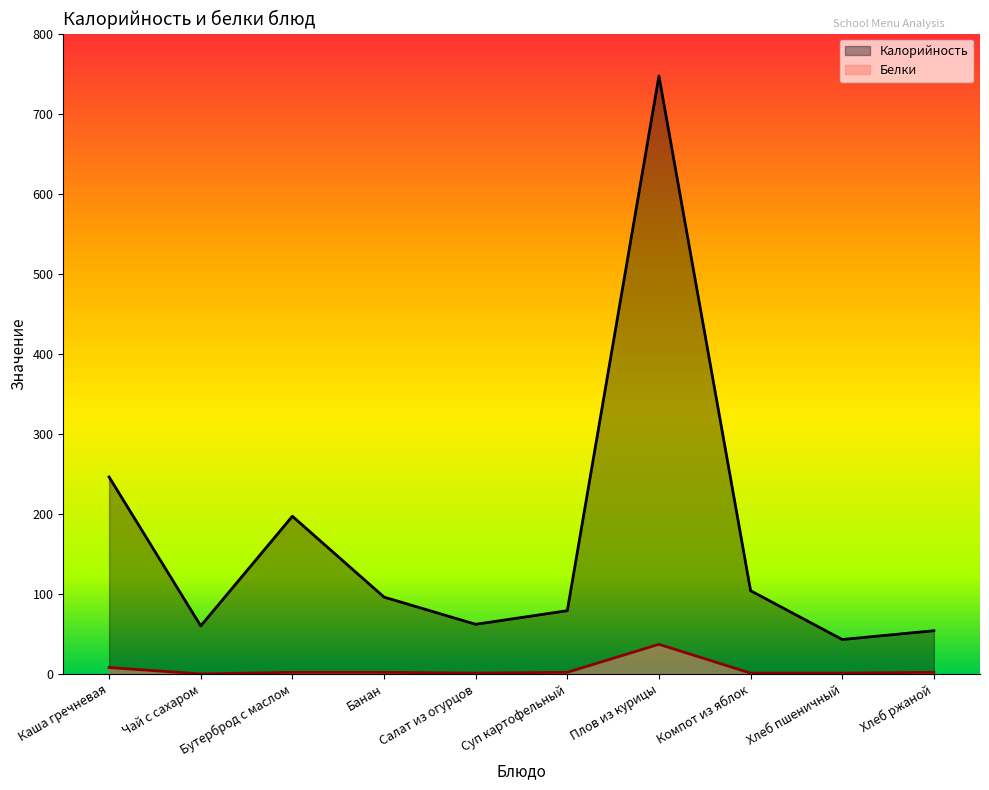

How many values in the Калорийность series exceed 96?

4